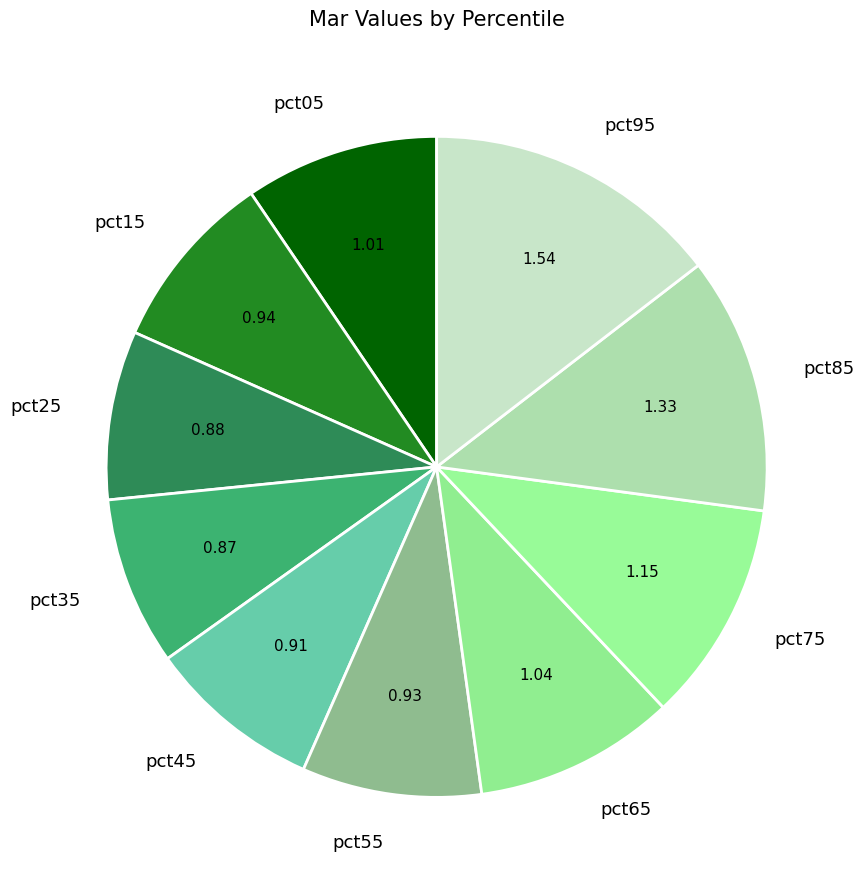

Do pct75 and pct35 together represent more than half of the pie?

No